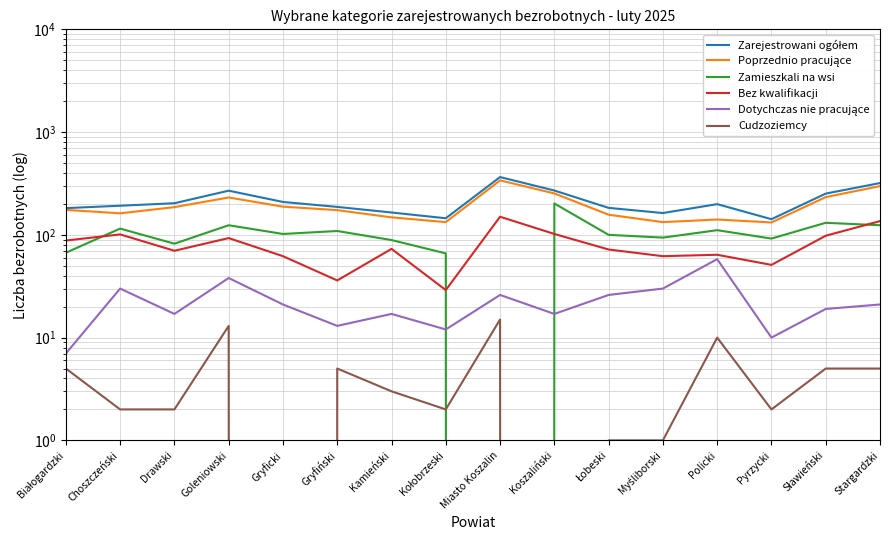

Where does the Dotychczas nie pracujące series first go above 21?

Choszczeński